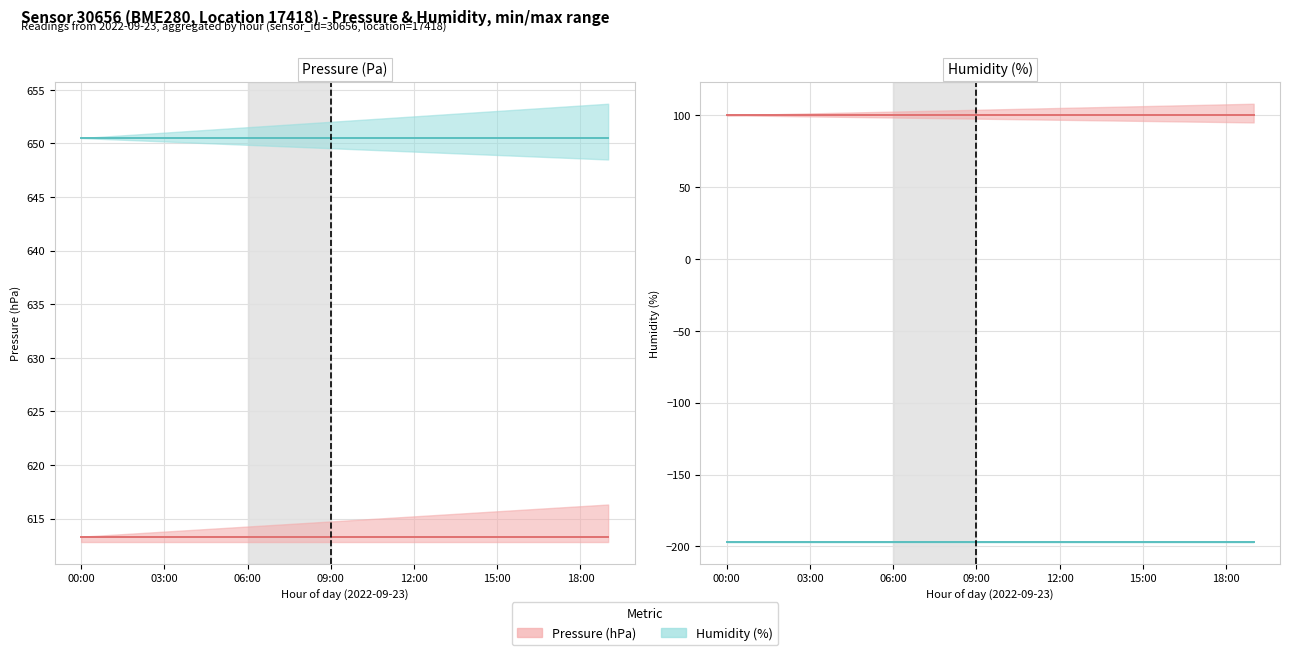

The pressure series shows 187.9 at 11. True or false?

False